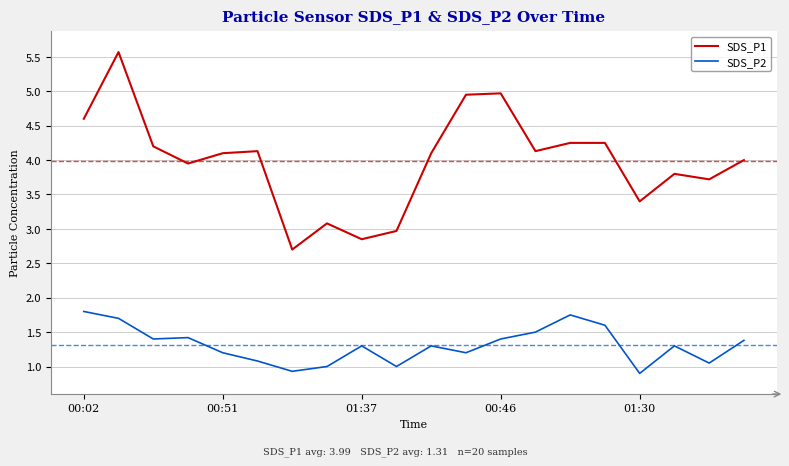

List the series in order of their overall mean, highest first.

SDS_P1, SDS_P2